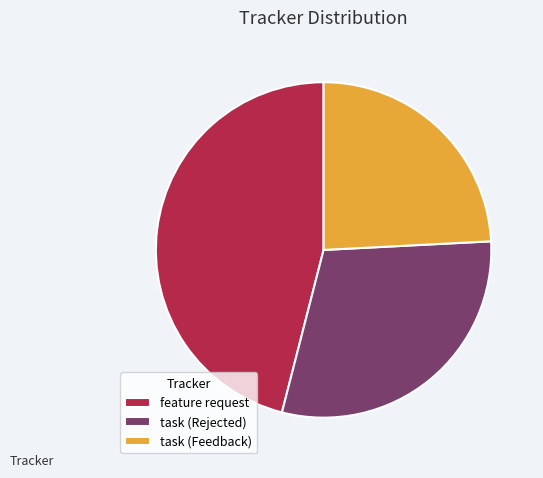

What is the smallest slice in the pie chart?

task (Feedback)